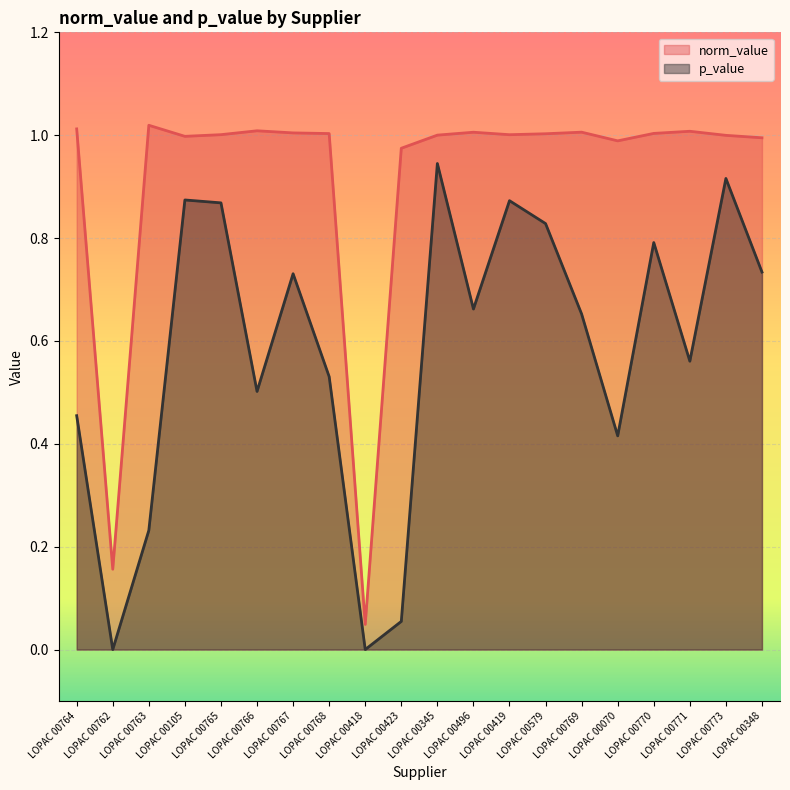

Where is the first local minimum for p_value?

LOPAC 00762